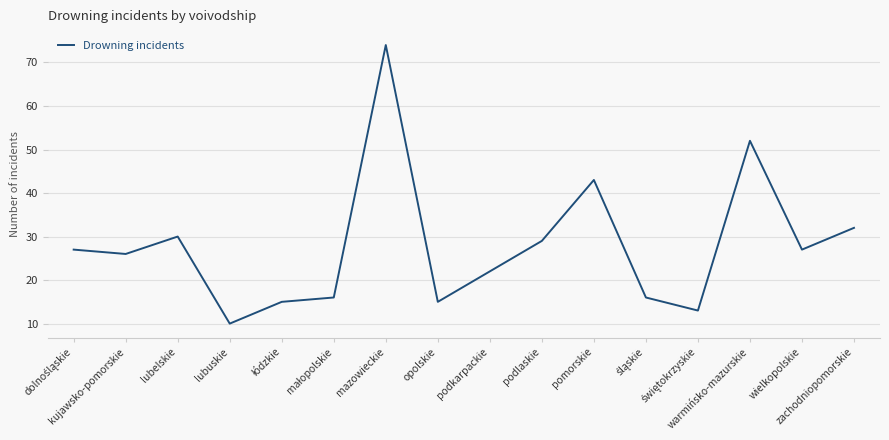

What is the maximum value shown in the chart?

74